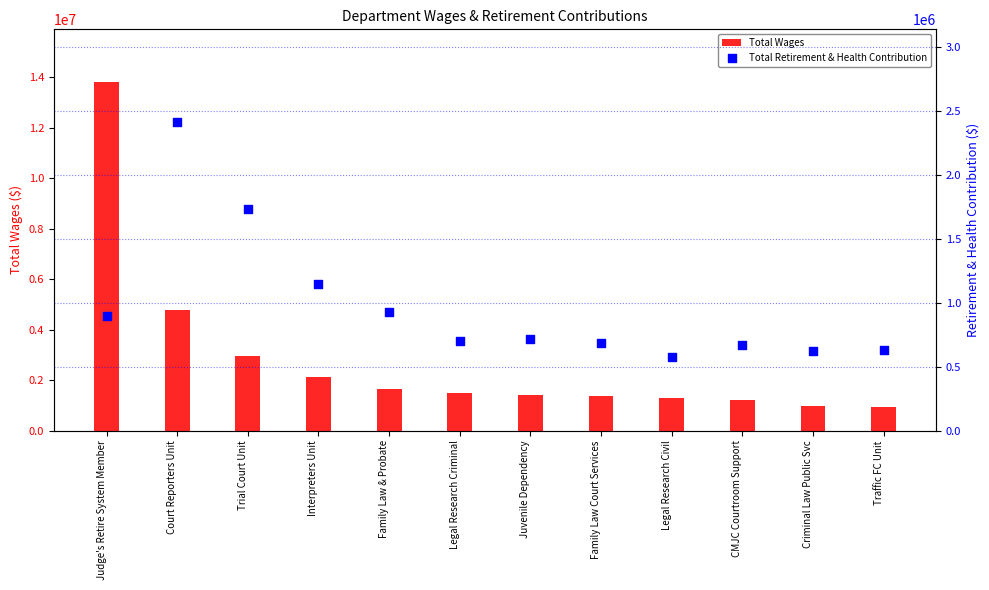

What are all the series names shown in the legend?

Total Wages, Total Retirement & Health Contribution